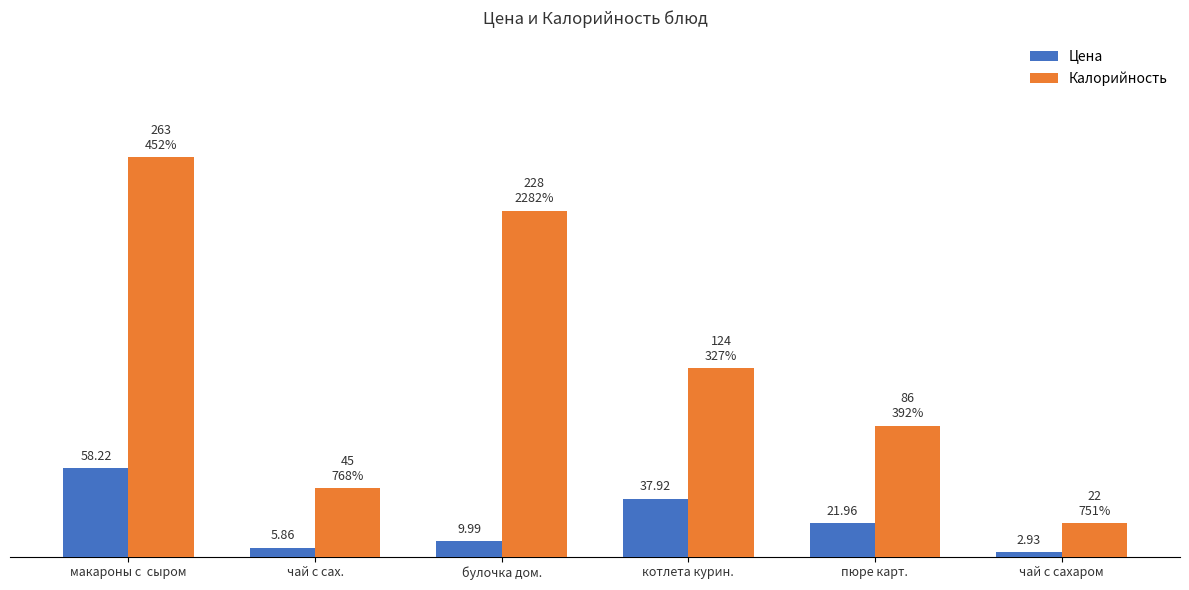

Which series has the largest range (max minus min)?

Калорийность